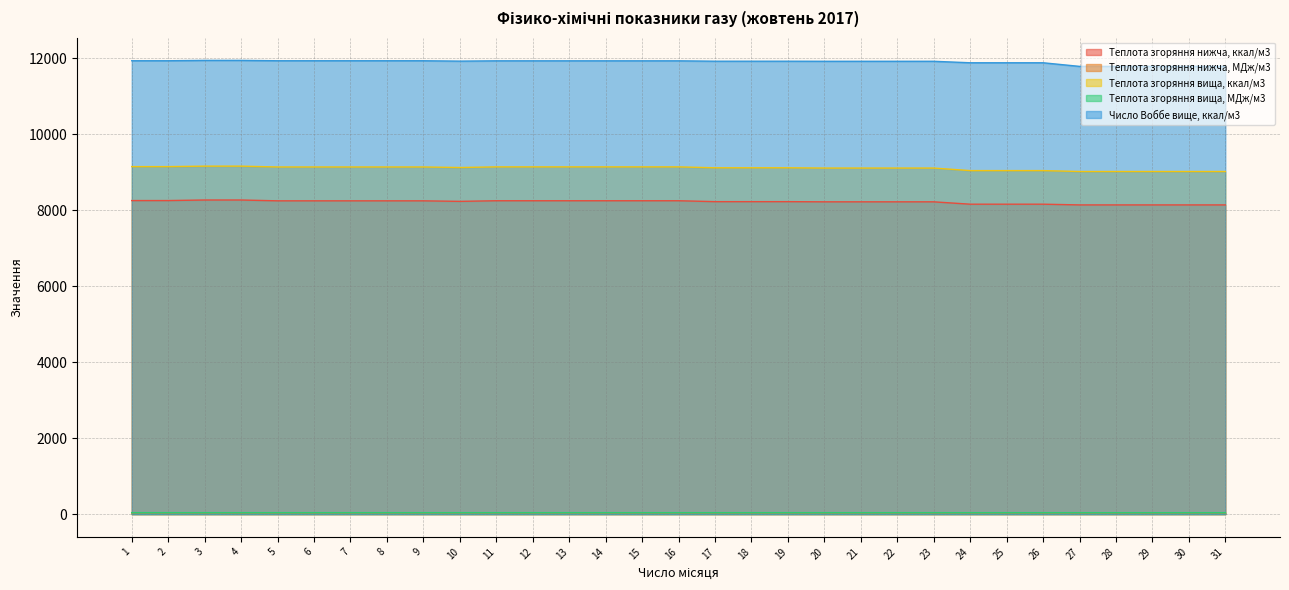

True or false: Число Воббе вище, ккал/м3 has more than 2 points higher than both neighbors.

False